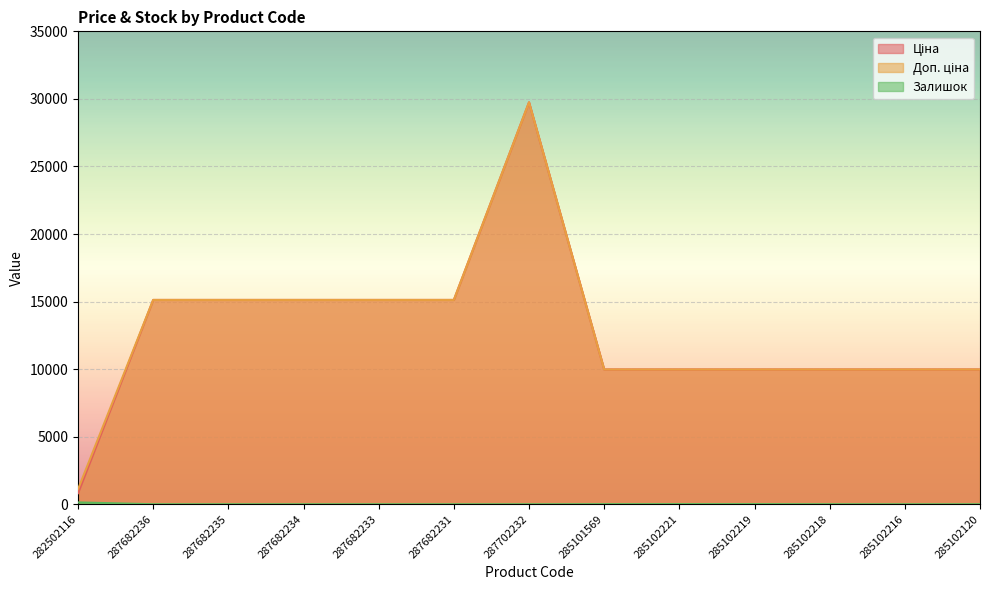

Is the value of Залишок at 287682236 greater than the value of Ціна at 285102219?

No